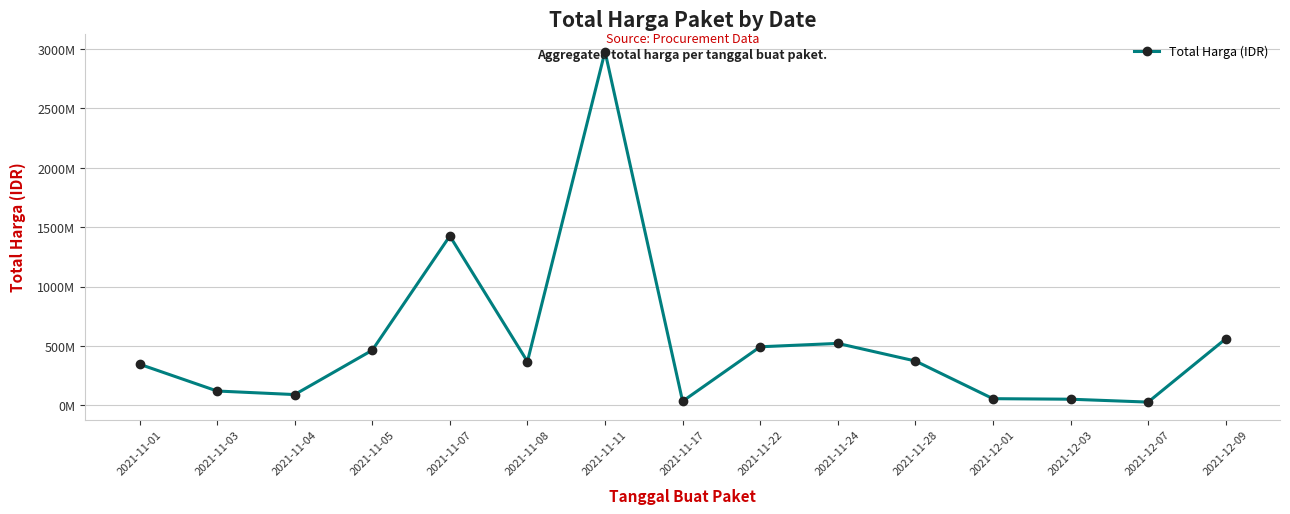

Read the value at 2021-11-24.

521459900